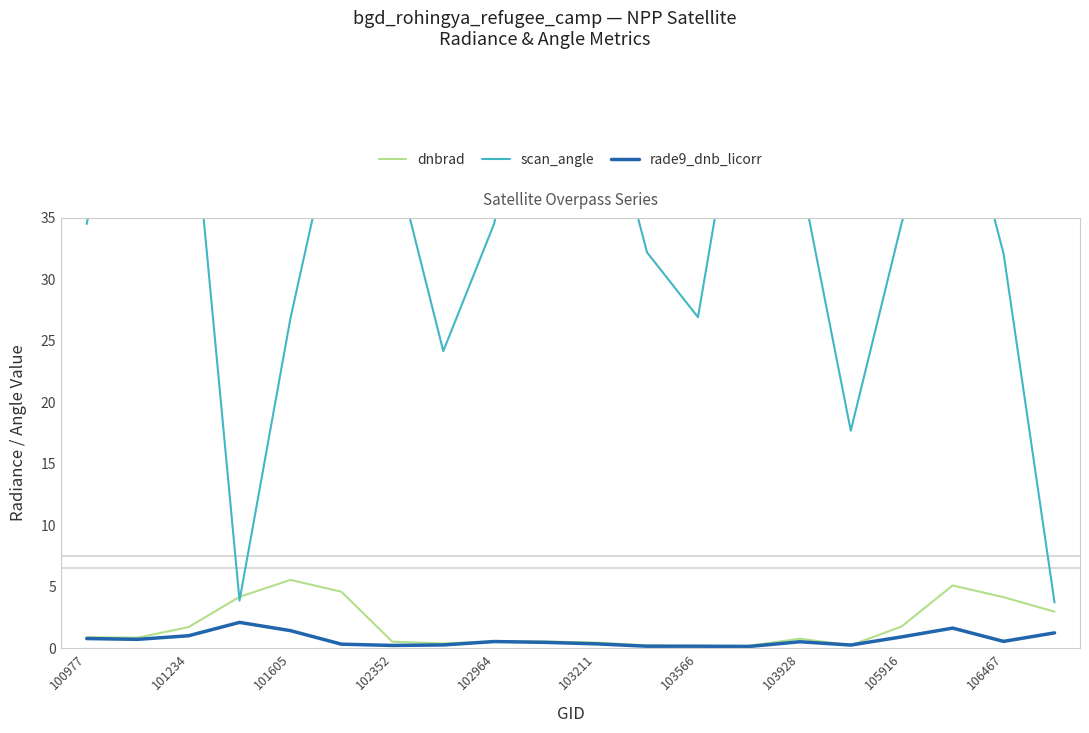

How many times do dnbrad and rade9_dnb_licorr cross each other?

2